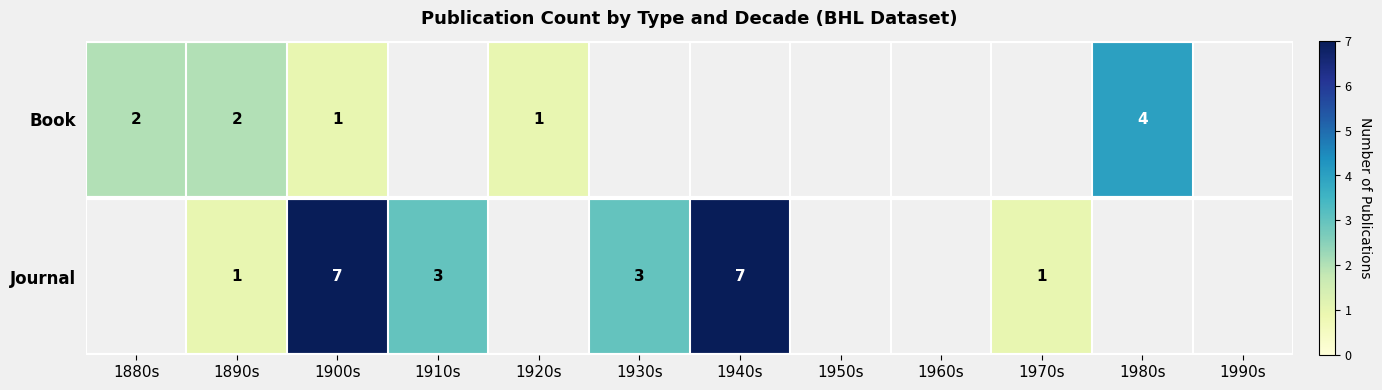

The Journal series shows 11 at 1940s. True or false?

False